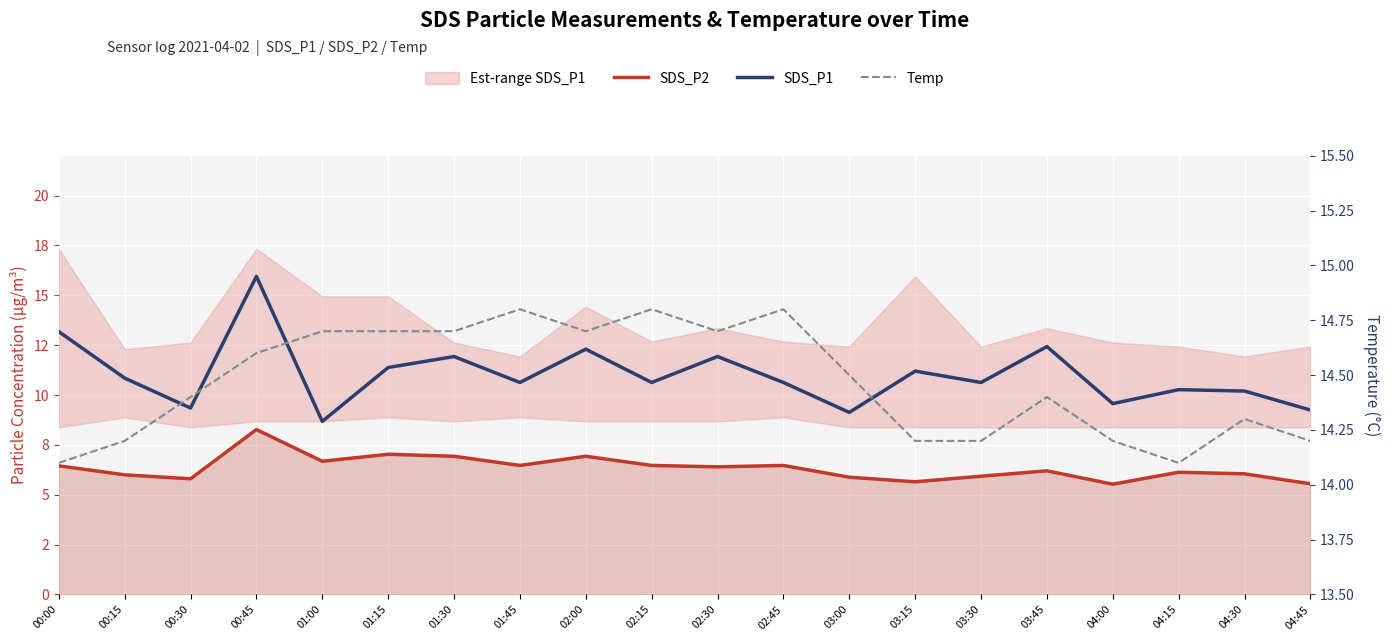

Which category has the highest value in the SDS_P1 series?

00:45